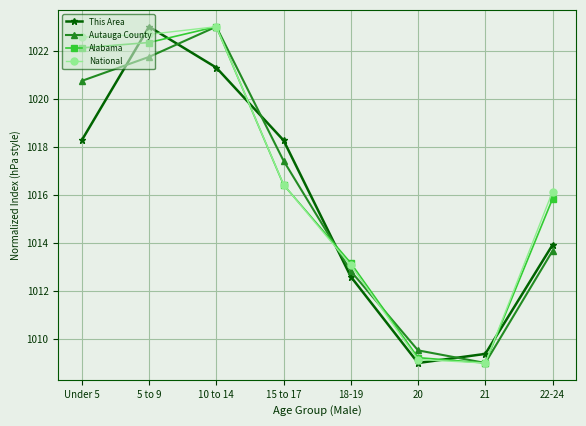

The value of This Area at Under 5 is 219.8. True or false?

False